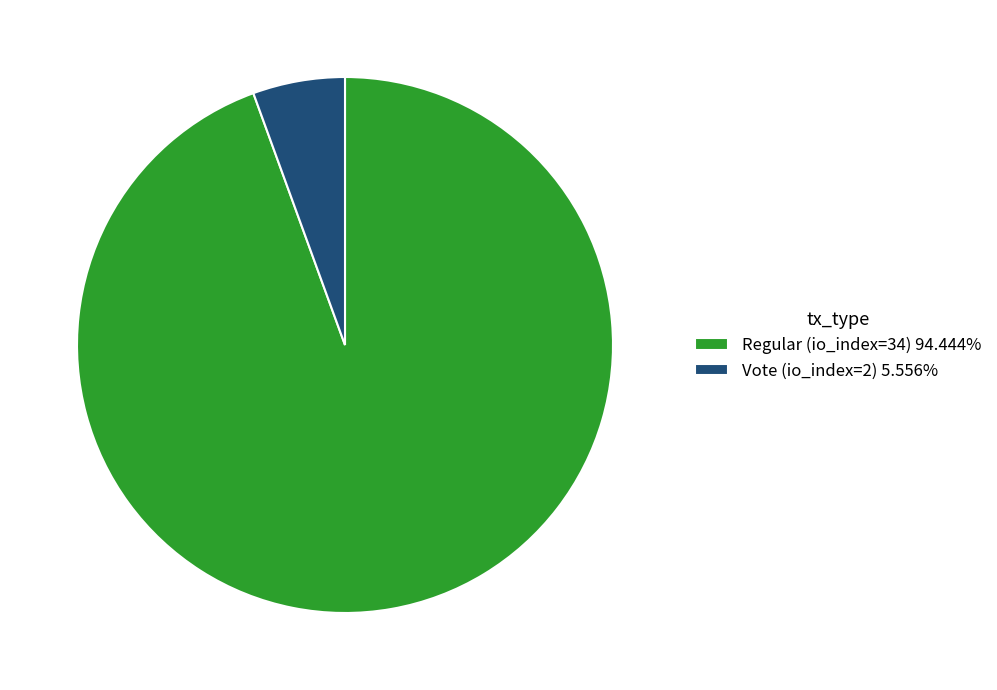

Does any single category account for the majority?

Yes